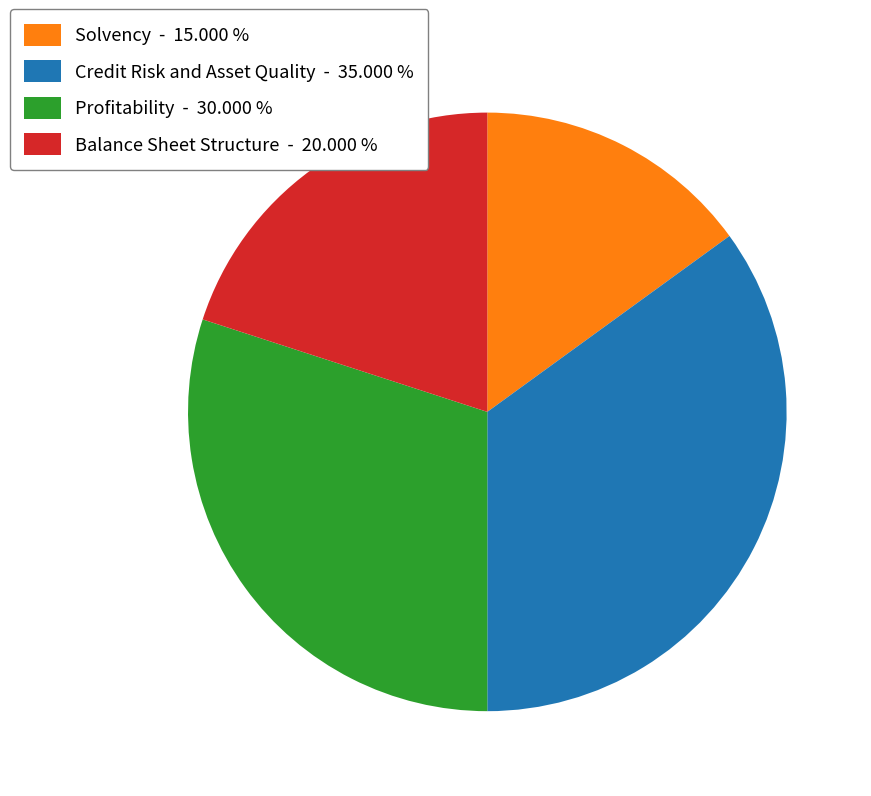

Which category has the biggest portion of the pie?

Credit Risk and Asset Quality